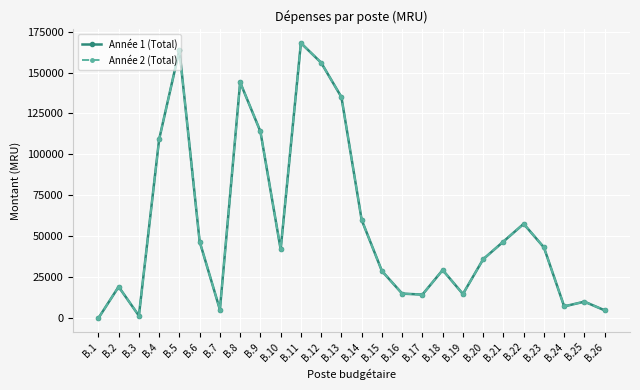

Does the chart have visible grid lines?

Yes